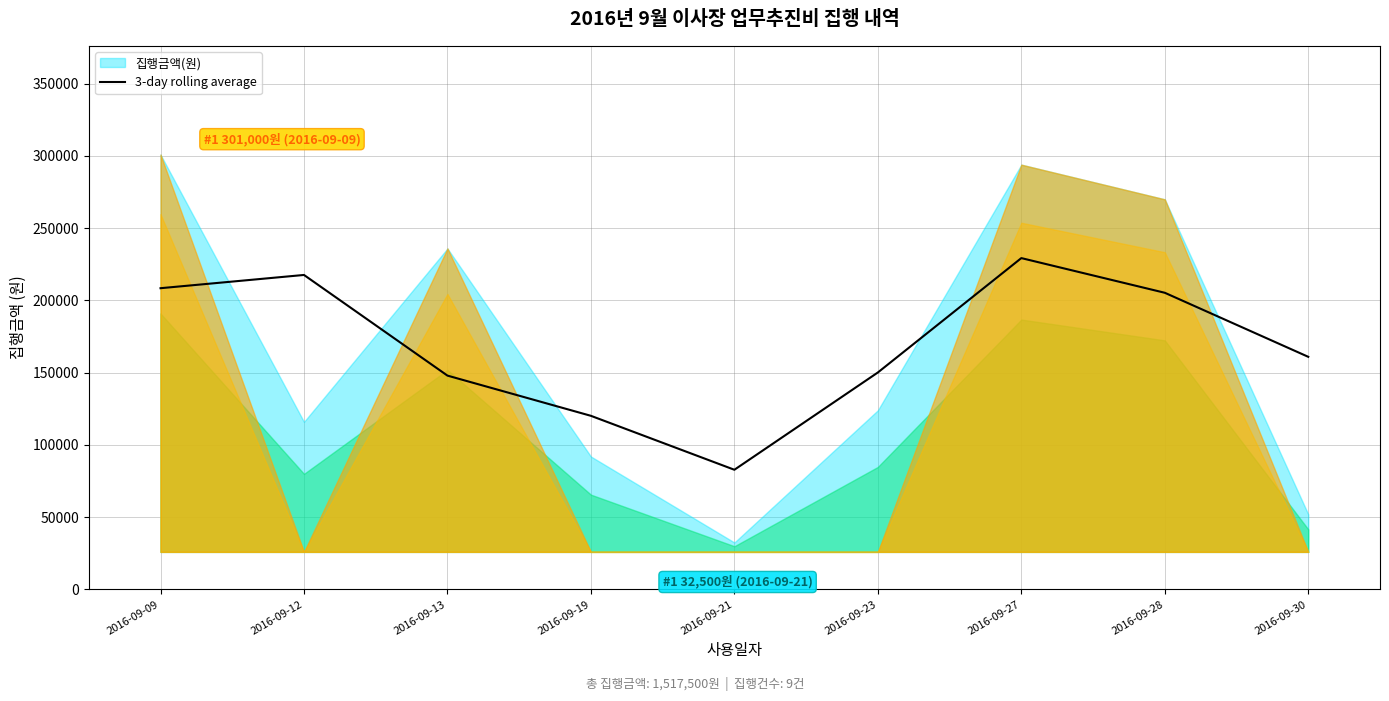

At which label does the data first exceed 161000?

2016-09-09